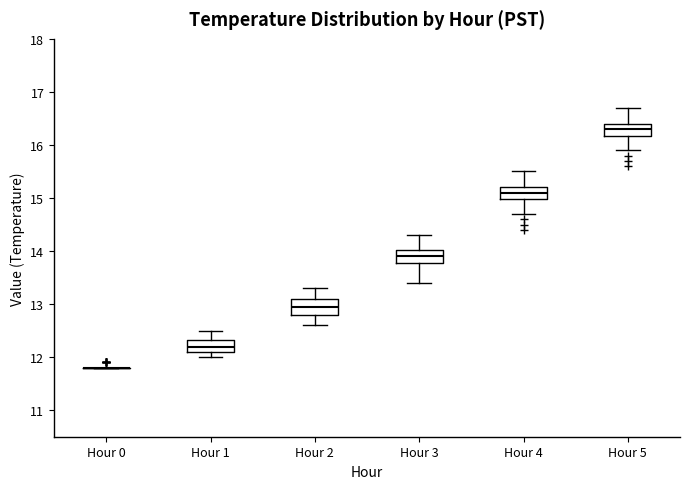

Reading left to right, transcribe this box plot: for each box, give where its median line is, the range the box spans, and where its two whiskers end, as read against the y-axis. The values are not printed on the chart, so give them approximately, as read against the axis.

Hour 0: box collapsed to a line at 11.8, whiskers 11.8 to 11.8
Hour 1: median 12.2, box 12.1 to 12.3, whiskers 12.0 to 12.5
Hour 2: median 13.0, box 12.8 to 13.1, whiskers 12.6 to 13.3
Hour 3: median 13.9, box 13.8 to 14.0, whiskers 13.4 to 14.3
Hour 4: median 15.1, box 15.0 to 15.2, whiskers 14.7 to 15.5
Hour 5: median 16.3, box 16.2 to 16.4, whiskers 15.9 to 16.7